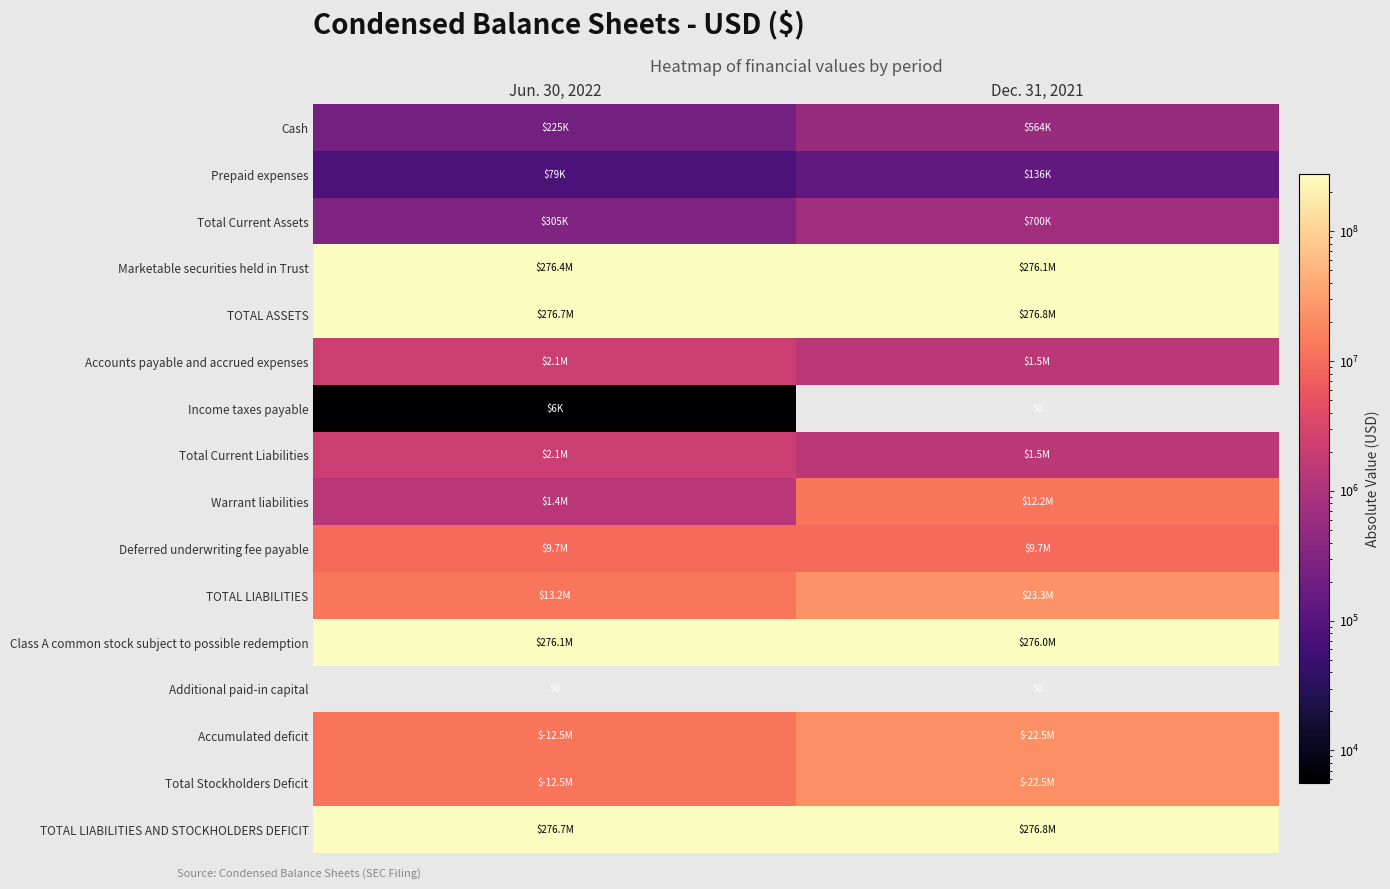

Where is Deferred underwriting fee payable nearest to the value 9660000?

Jun. 30, 2022